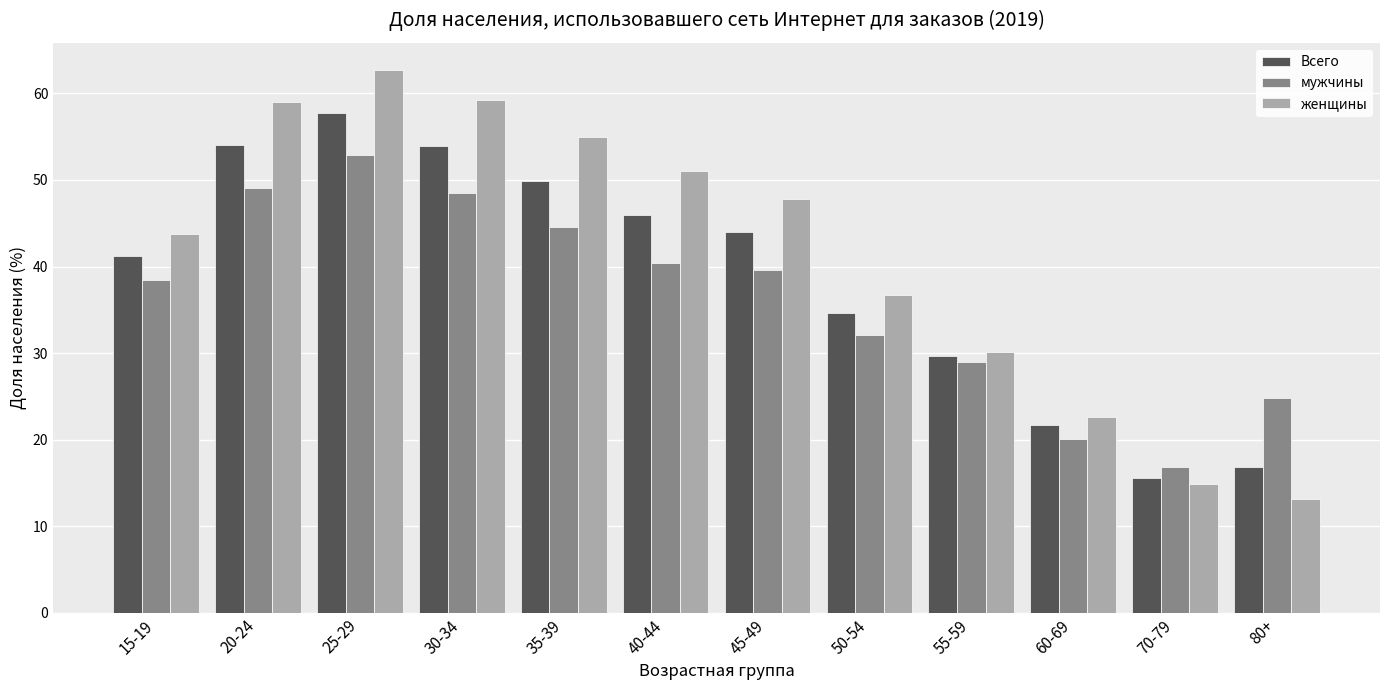

What is the greatest value displayed?

62.7